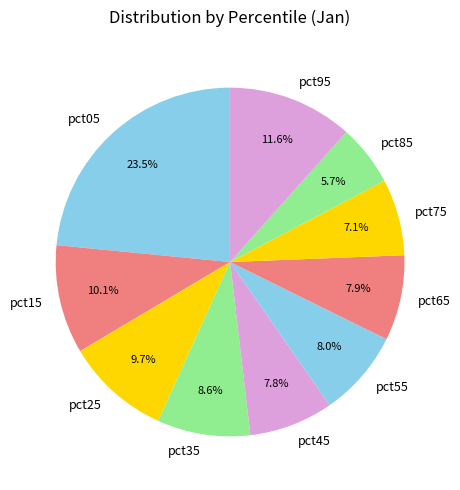

Which slice is the largest?

pct05